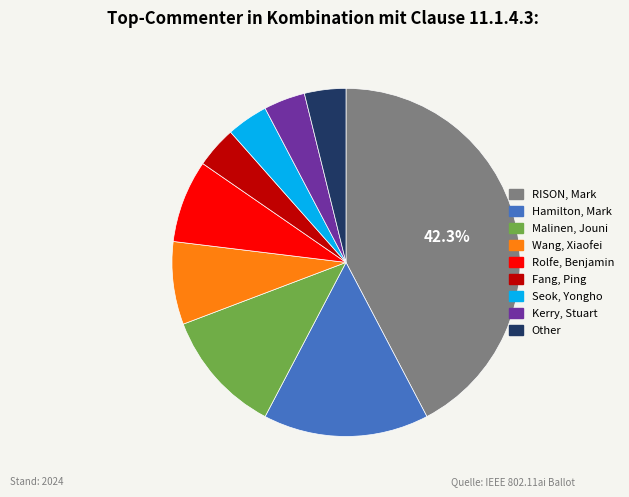

Do Fang, Ping and Malinen, Jouni together represent more than half of the pie?

No